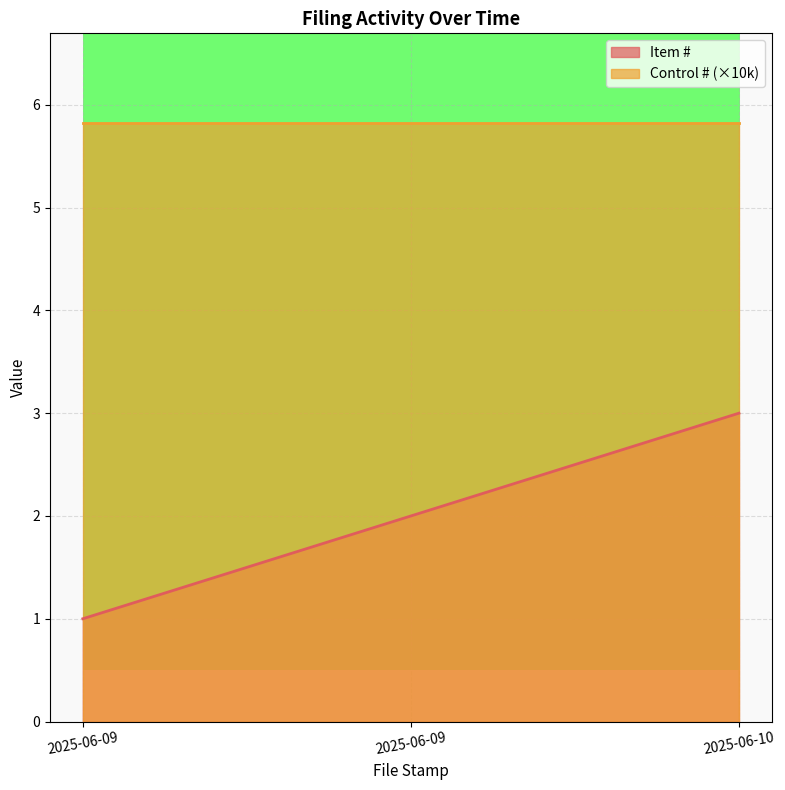

What is the change in value from 2025-06-09 to 2025-06-10?

+2